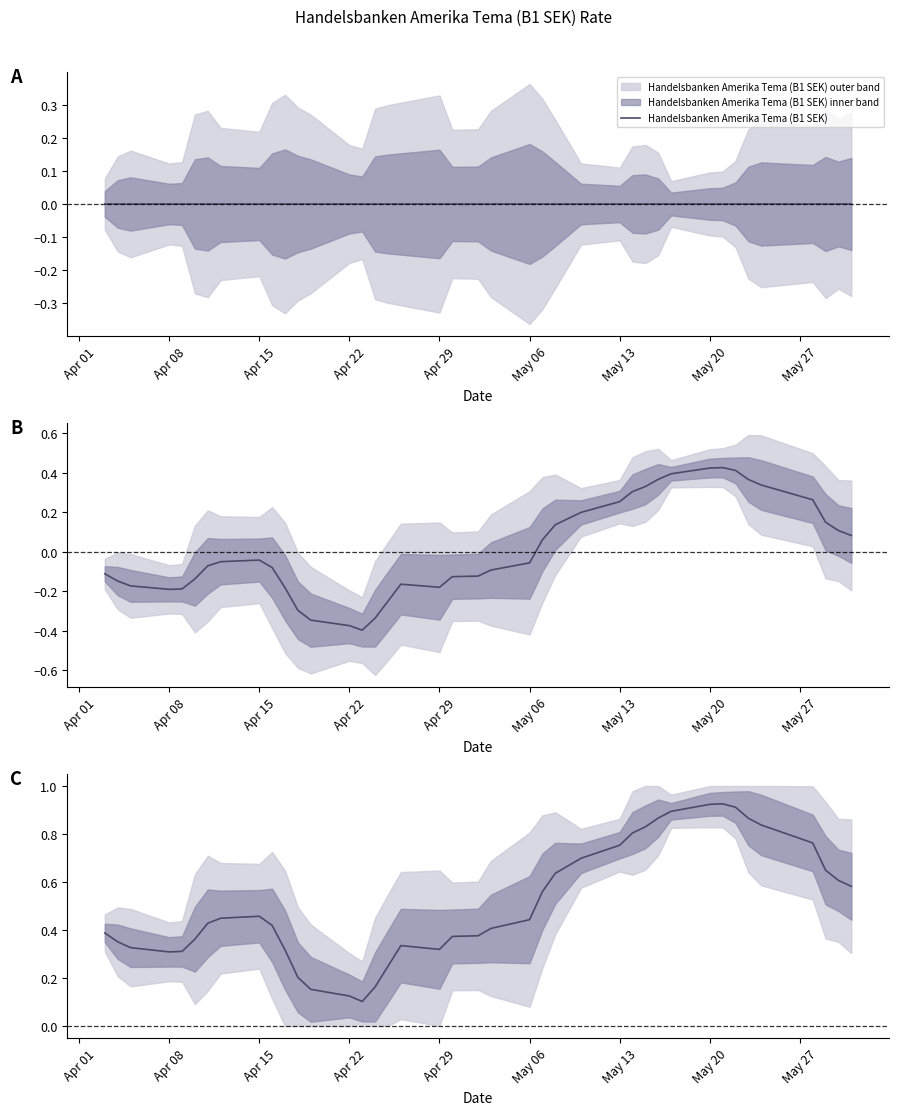

How many interior local peaks (higher than both neighbors) does the data have?

3